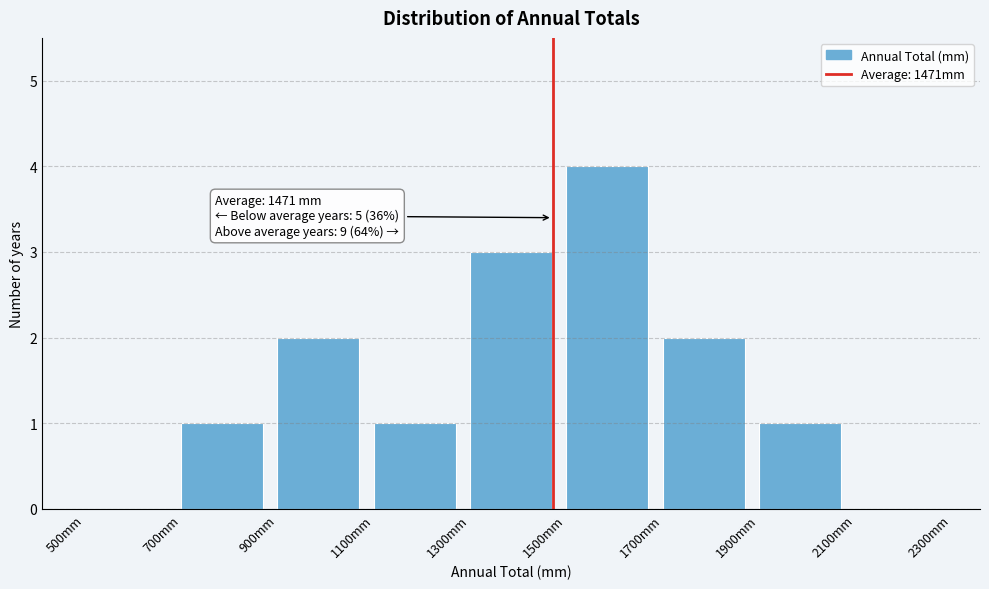

Over which range of the x-axis is the bar tallest?

1500 to 1700